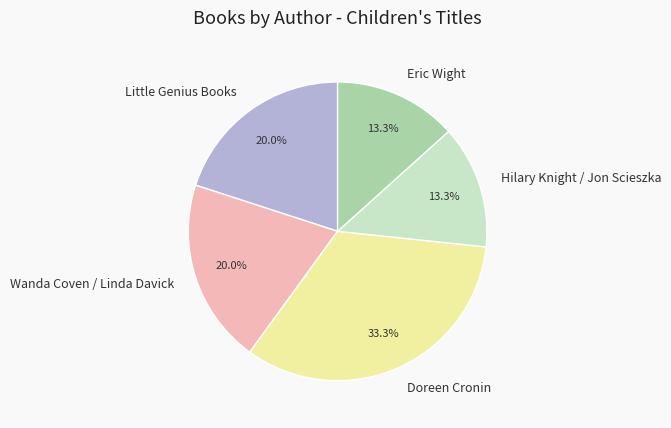

How many slices are in this pie chart?

5